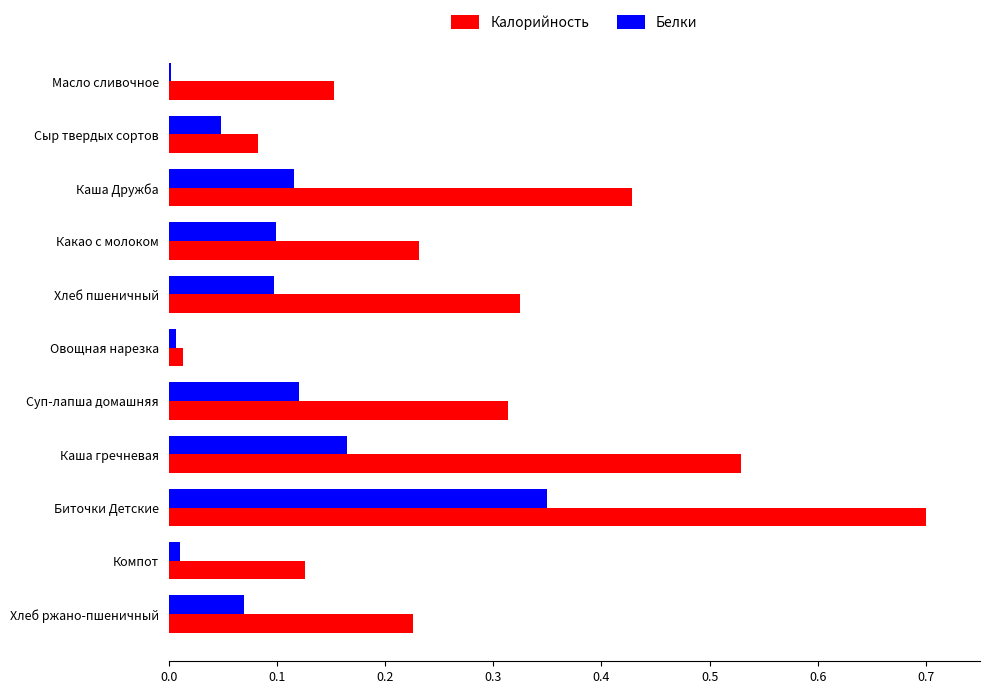

The value of Калорийность at Хлеб пшеничный is 0.2. True or false?

False